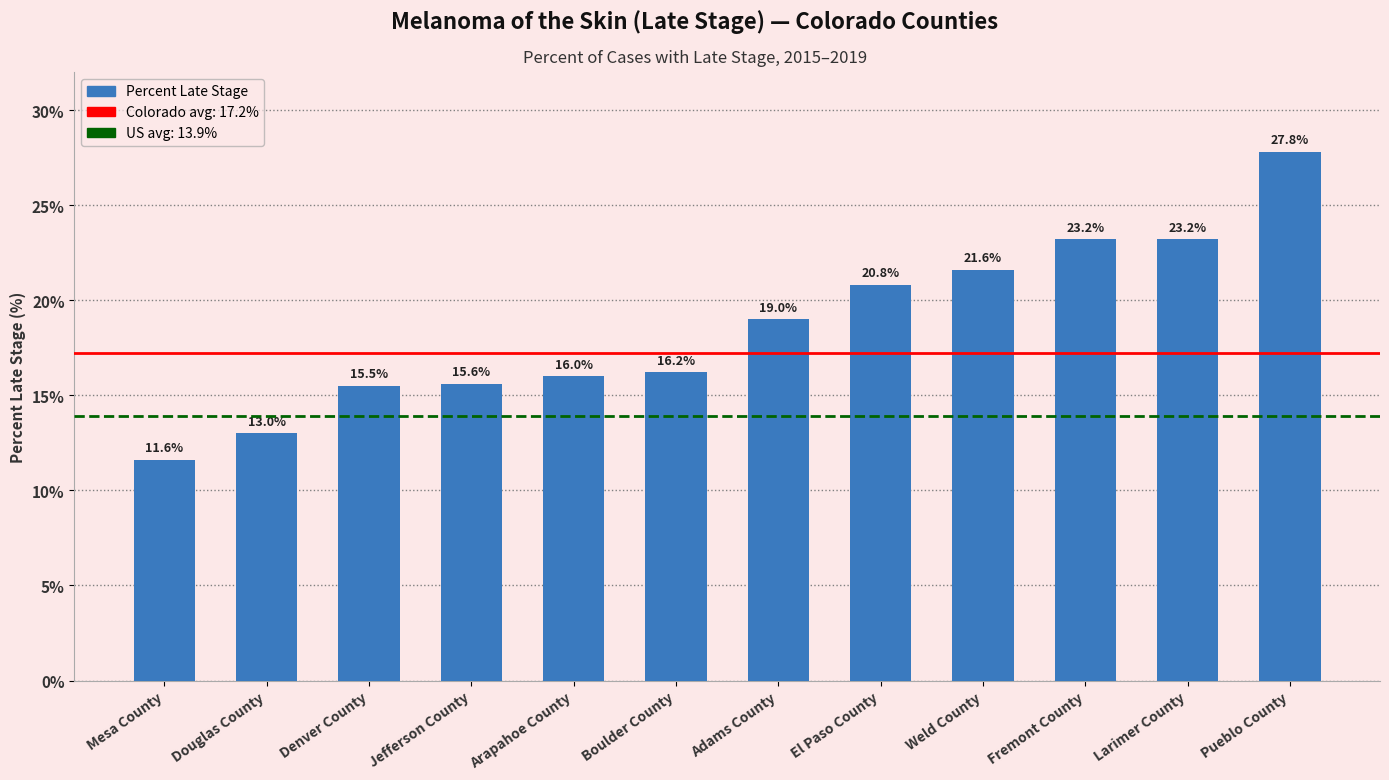

Read the value at Denver County.

15.5